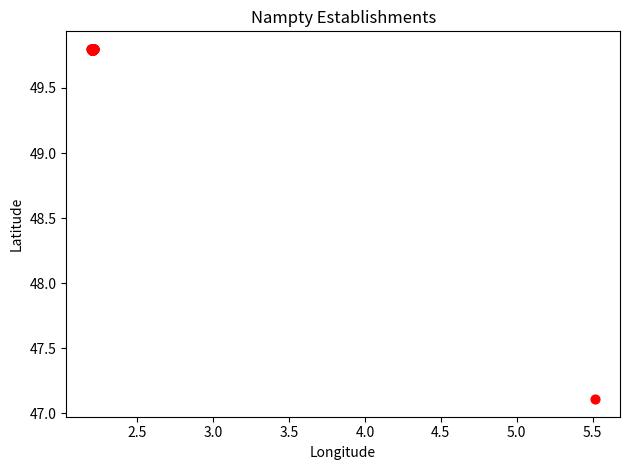

What Y value in the scatter plot is closest to 48?

47.1